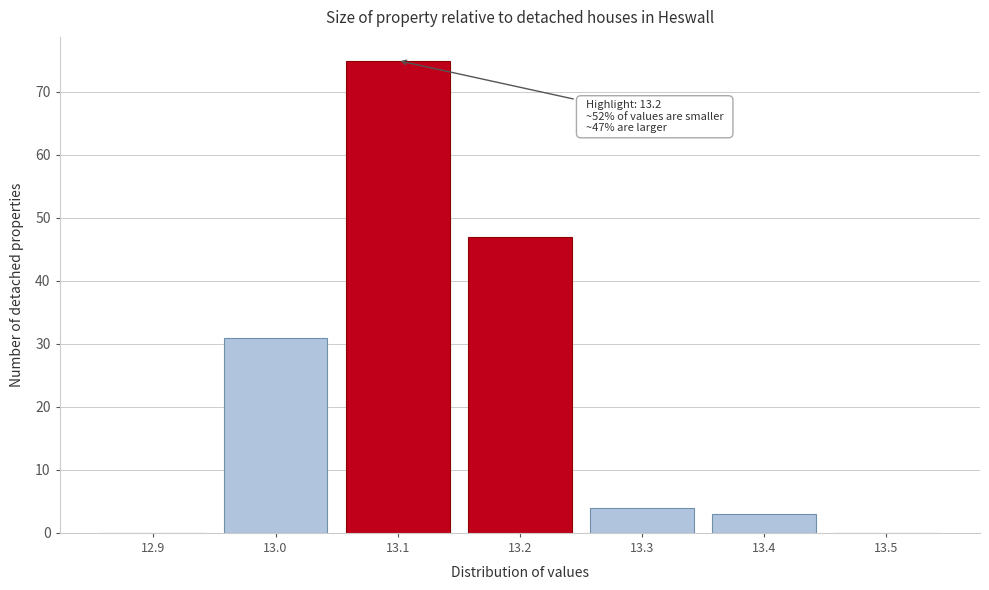

Reading left to right, what are all the values shown in this chart?

12.9=0	13.0=31	13.1=75	13.2=47	13.3=4	13.4=3	13.5=0